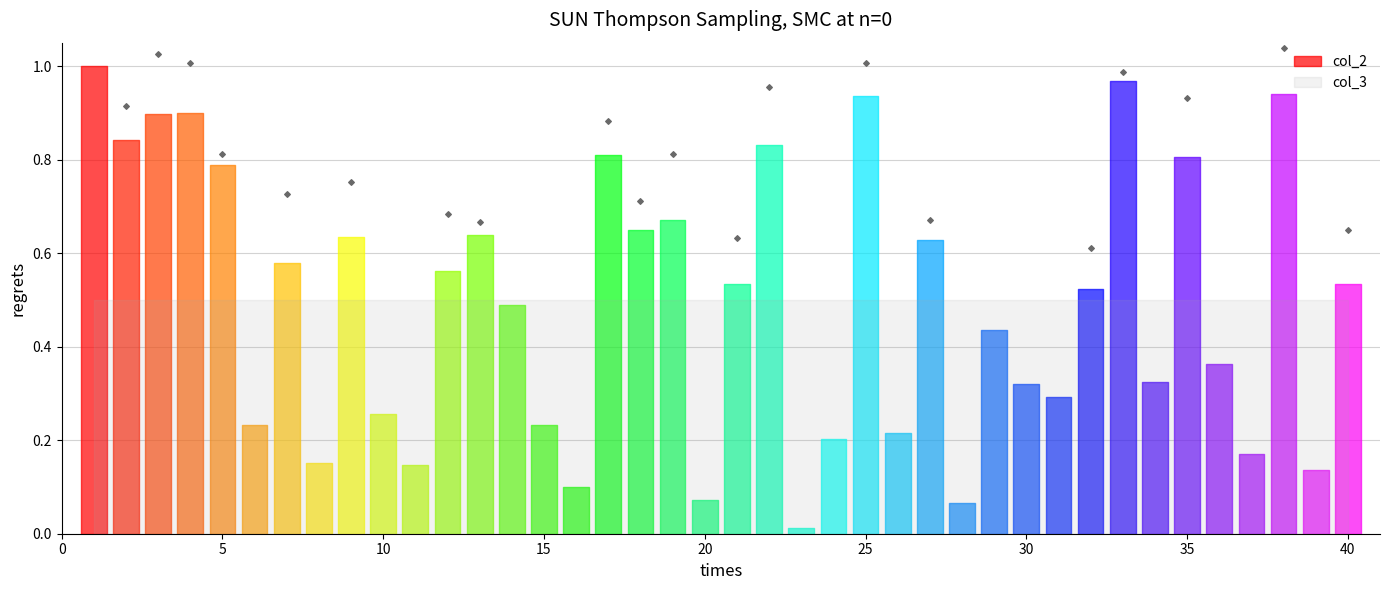

At which category is the sum across all series the highest?

1